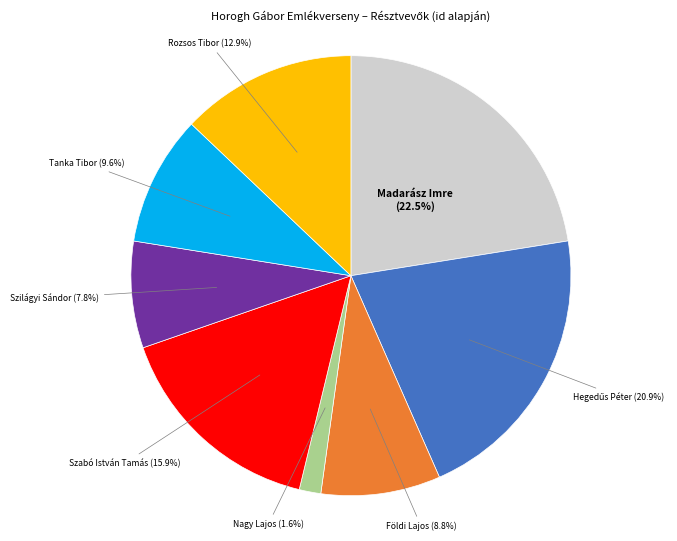

Is there a majority slice in this chart?

No